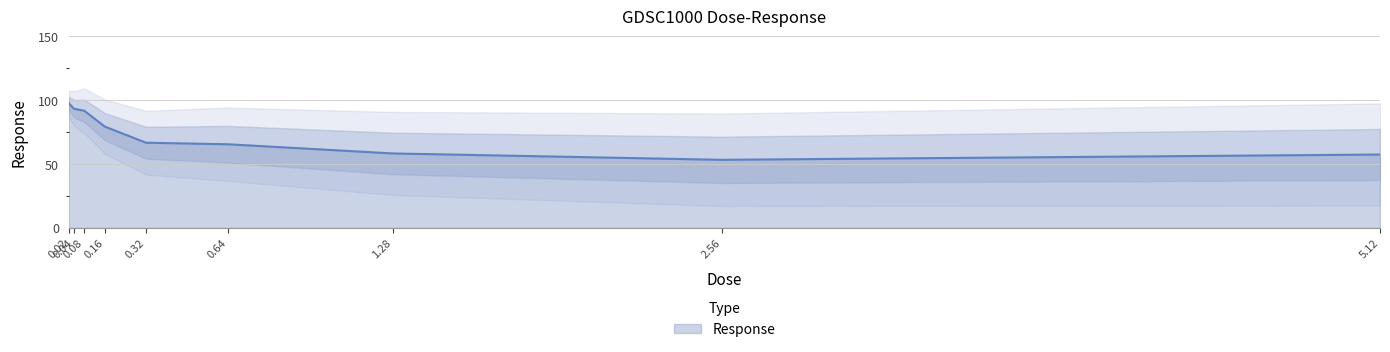

Reading left to right, transcribe all the data shown in this chart.

0.02=97.4	0.04=93.2	0.08=91.6	0.16=79.2	0.32=66.6	0.64=65.3	1.28=58.2	2.56=53.2	5.12=57.3